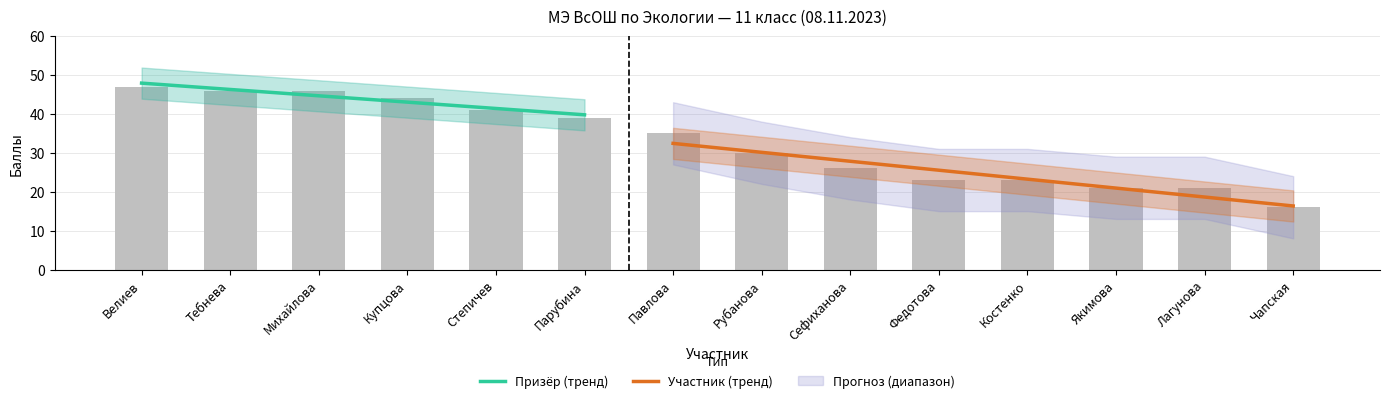

The value at Павлова is 35. True or false?

True